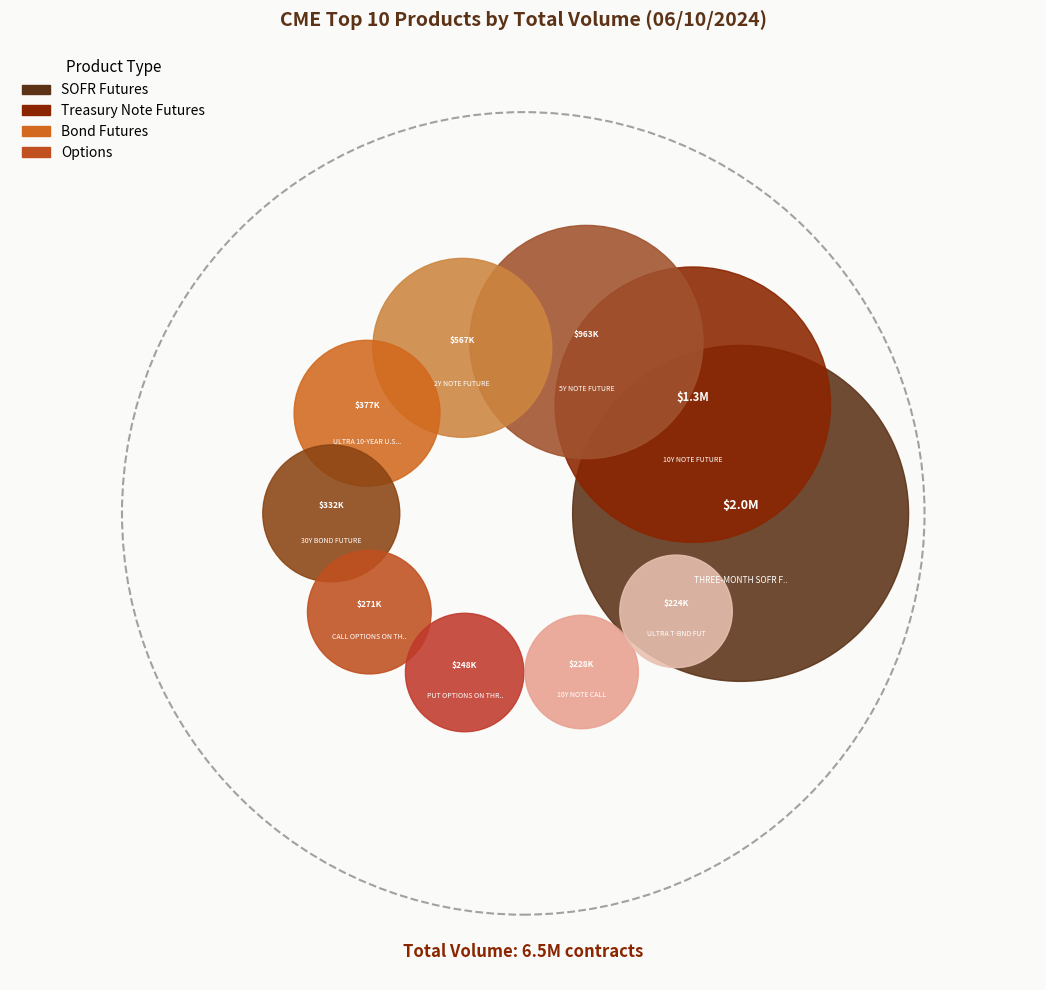

What percentage do ULTRA T-BND FUT and 10Y NOTE CALL together represent?

6.9%